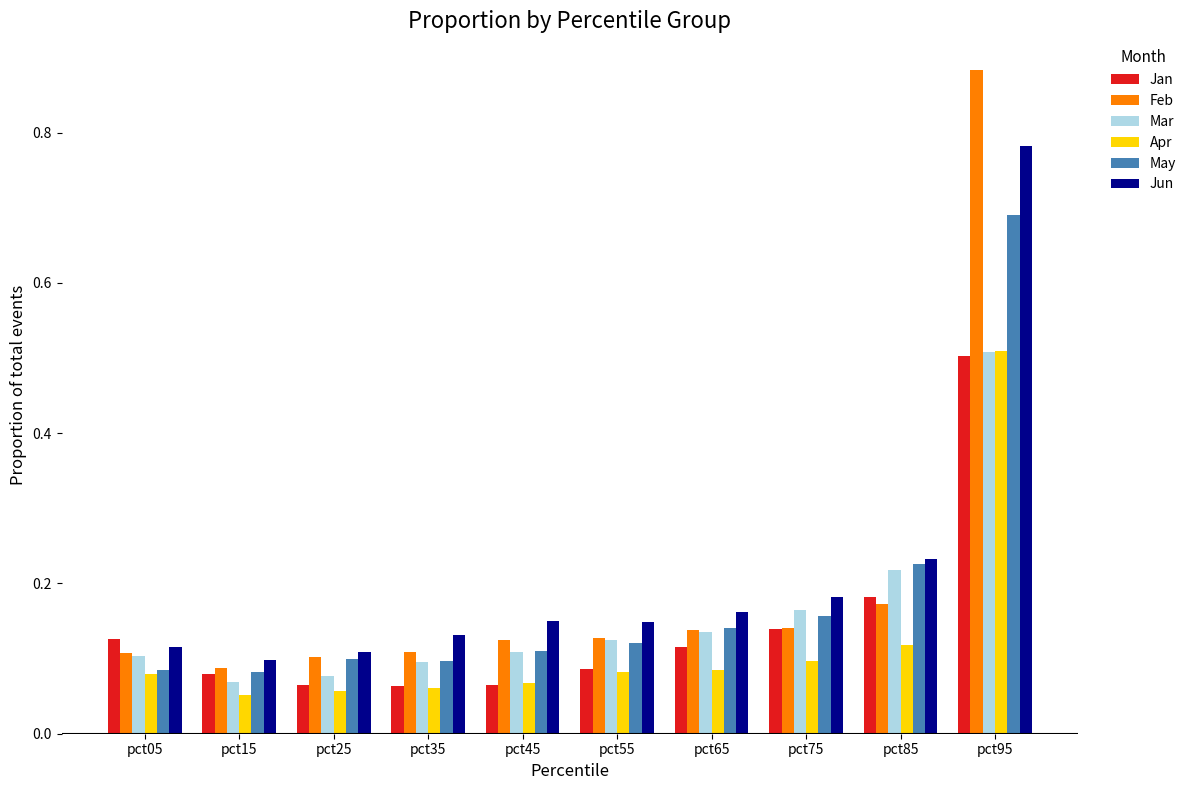

How many bars are there in each group?

6